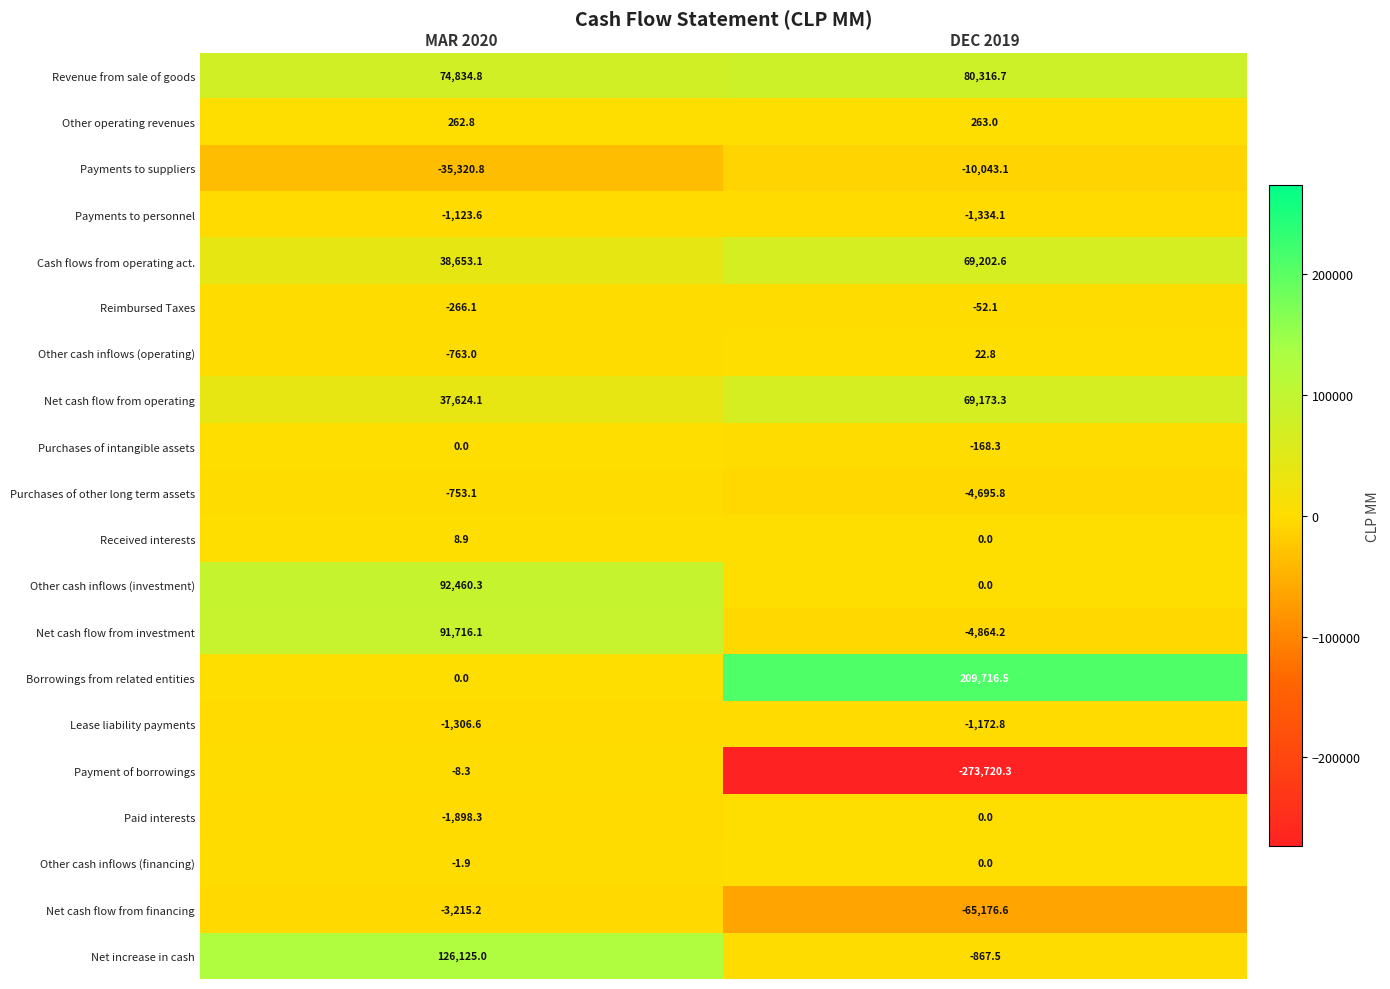

How many series are shown in this chart?

20